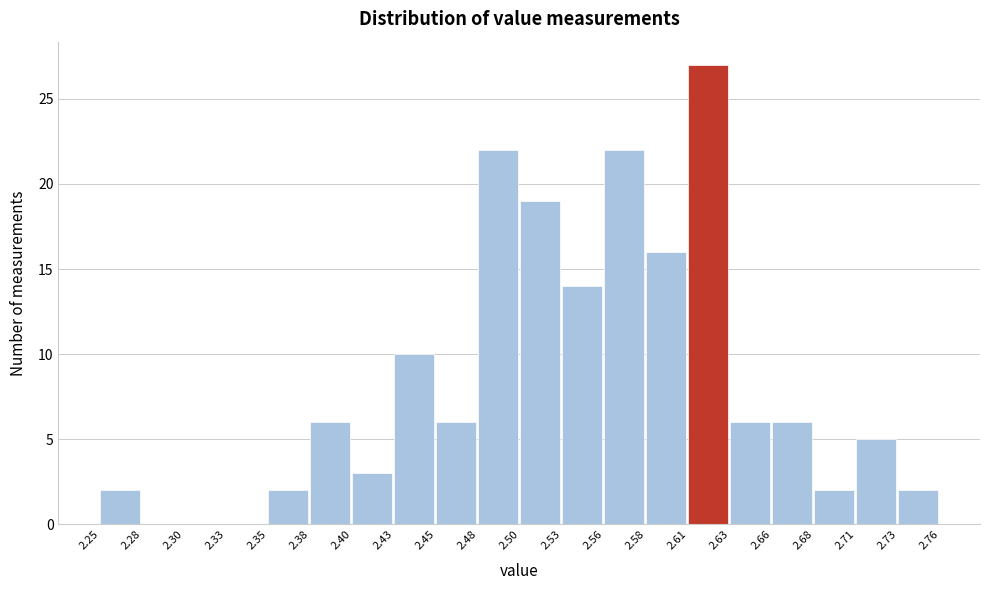

Reading left to right, list every bar in this chart as the range it spans on the x-axis followed by its height. The values are not printed on the chart, so give them approximately, as read against the axis.

2.25 to 2.28: 2
2.28 to 2.30: 0
2.30 to 2.33: 0
2.33 to 2.35: 0
2.35 to 2.38: 2
2.38 to 2.40: 6
2.40 to 2.43: 3
2.43 to 2.45: 10
2.45 to 2.48: 6
2.48 to 2.50: 22
2.50 to 2.53: 19
2.53 to 2.56: 14
2.56 to 2.58: 22
2.58 to 2.61: 16
2.61 to 2.63: 27
2.63 to 2.66: 6
2.66 to 2.68: 6
2.68 to 2.71: 2
2.71 to 2.73: 5
2.73 to 2.76: 2